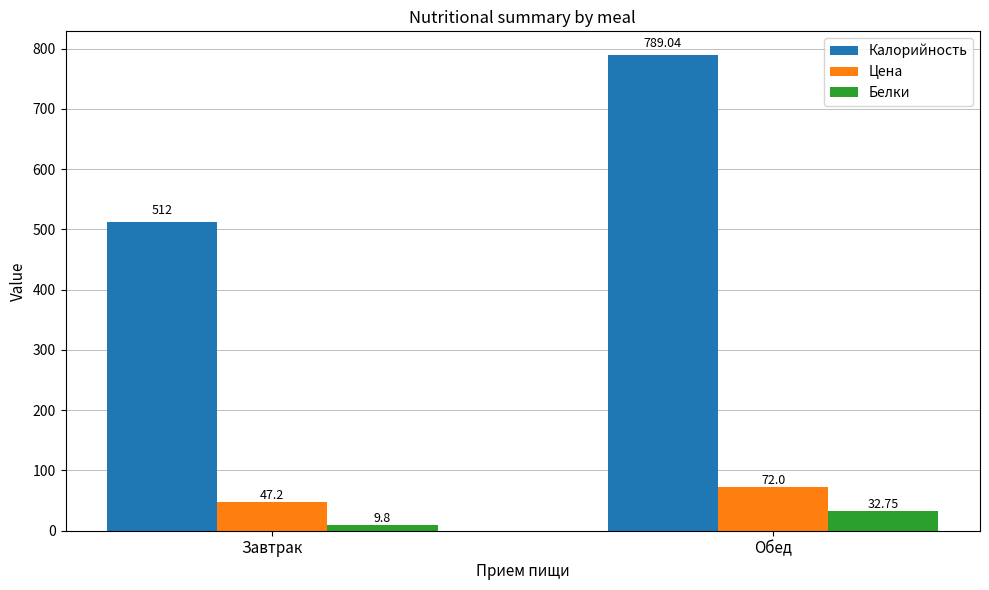

What is the difference between the Цена values at Обед and Завтрак?

24.8